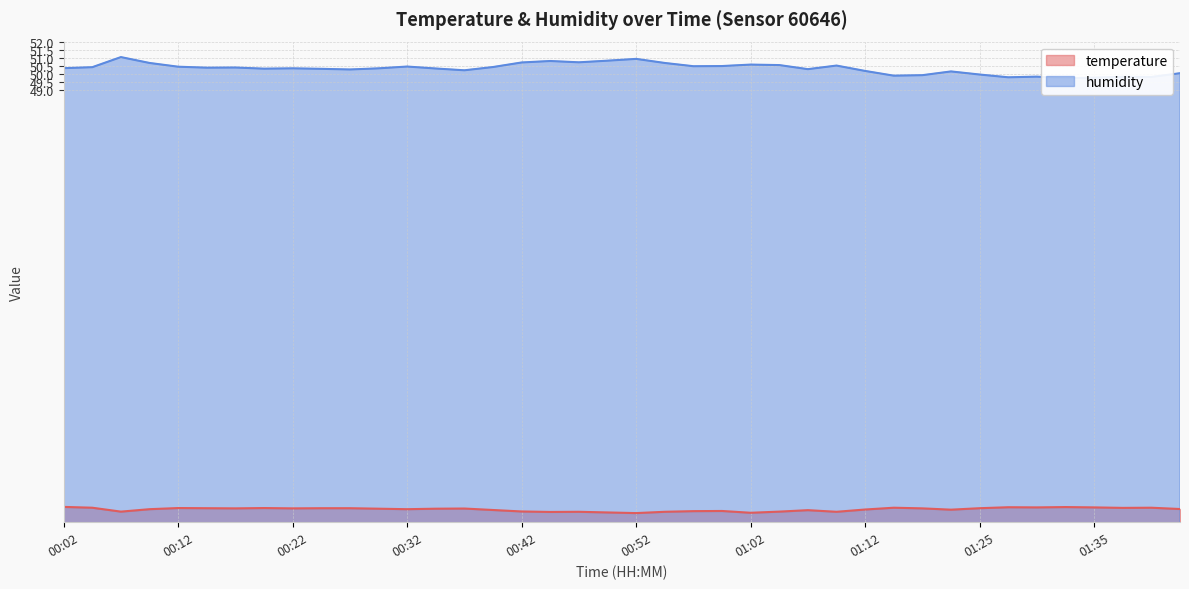

True or false: humidity and temperature intersect in this chart.

False